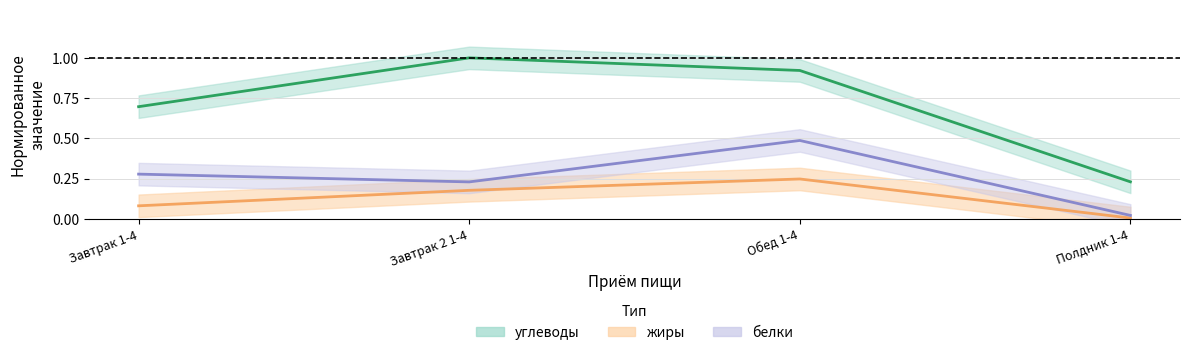

True or false: углеводы and белки cross at least once.

False